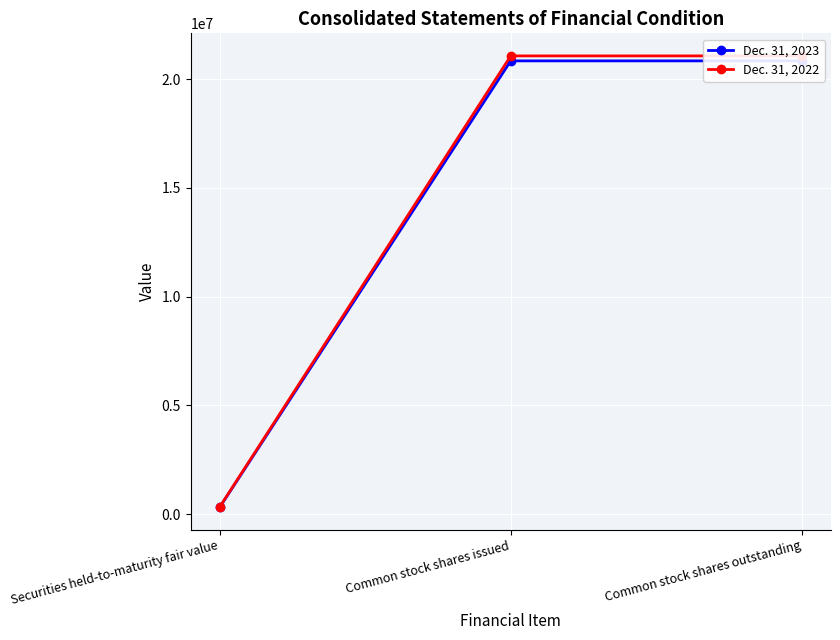

What is the total value across all series at Securities held-to-maturity fair value?

654024